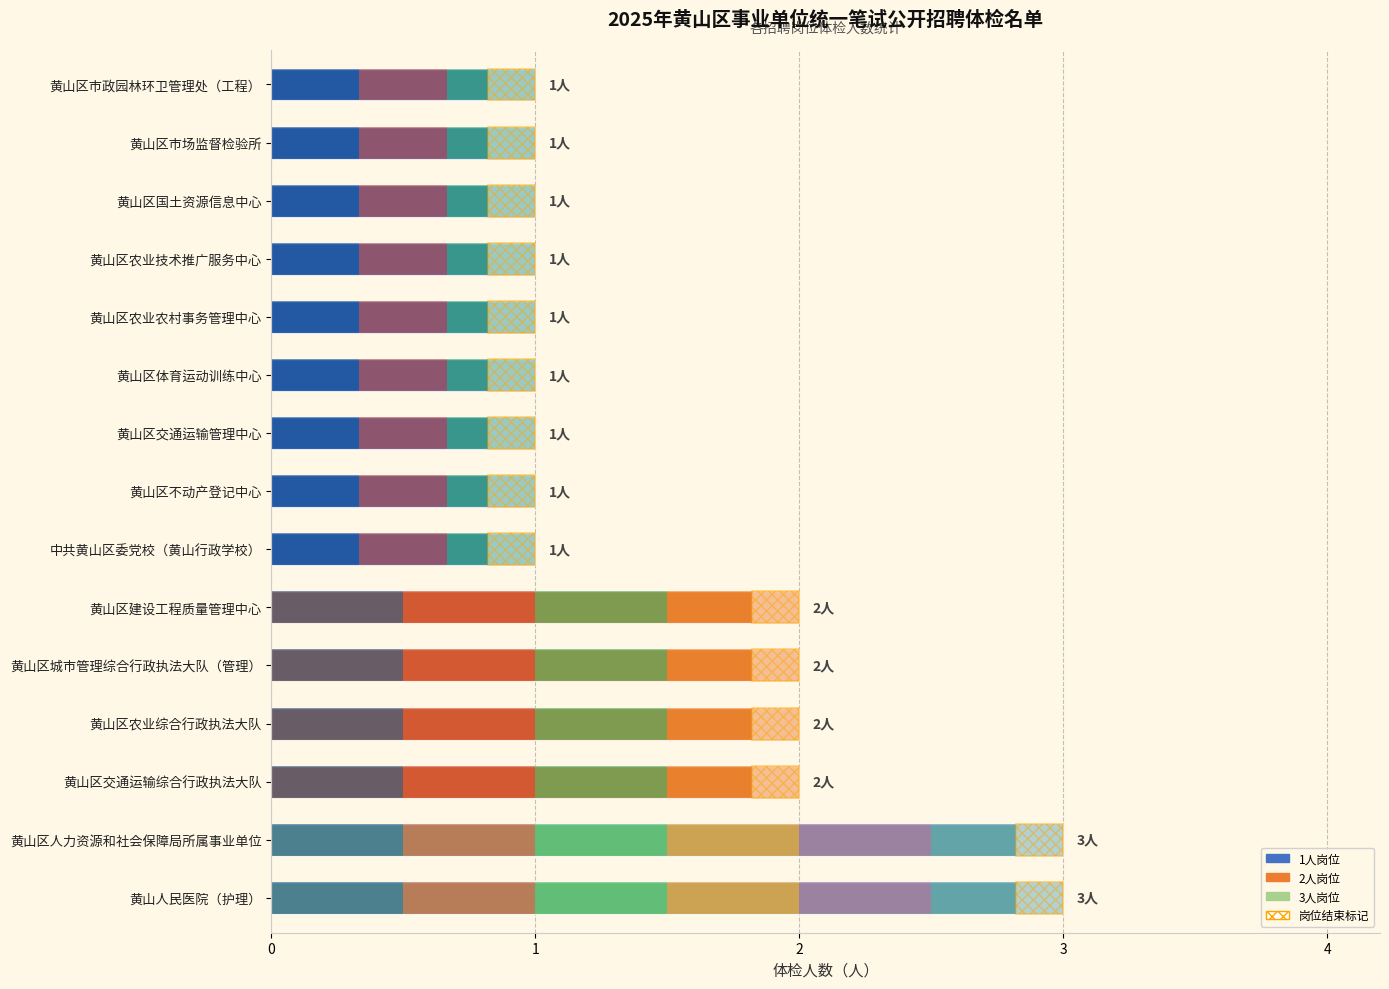

What is the minimum value shown in the chart?

1